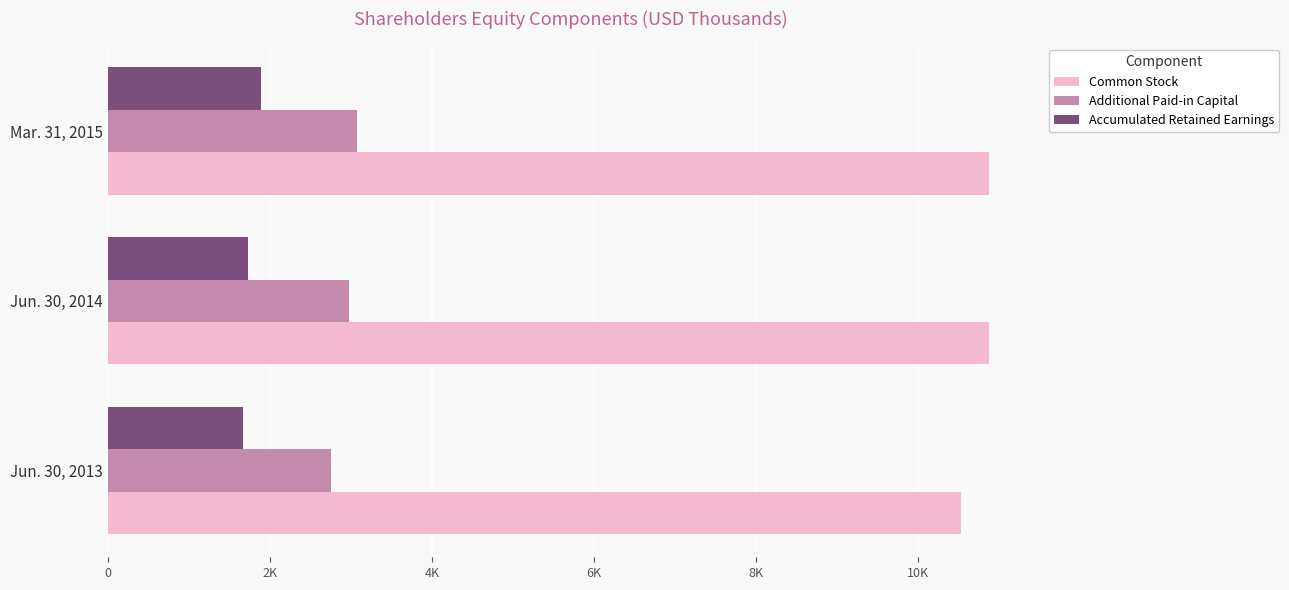

What are all the series names shown in the legend?

Common Stock, Additional Paid-in Capital, Accumulated Retained Earnings